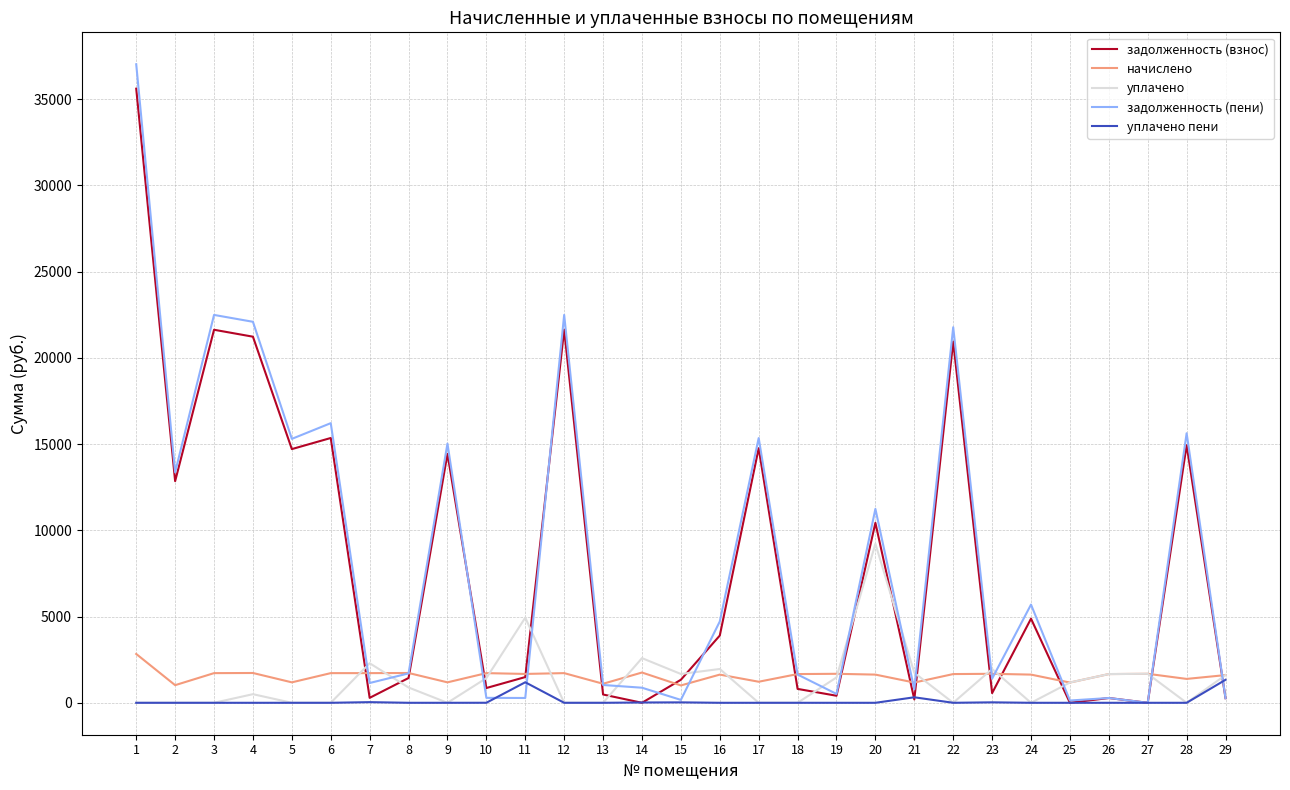

The value of уплачено at 16 is 1960.0. True or false?

True